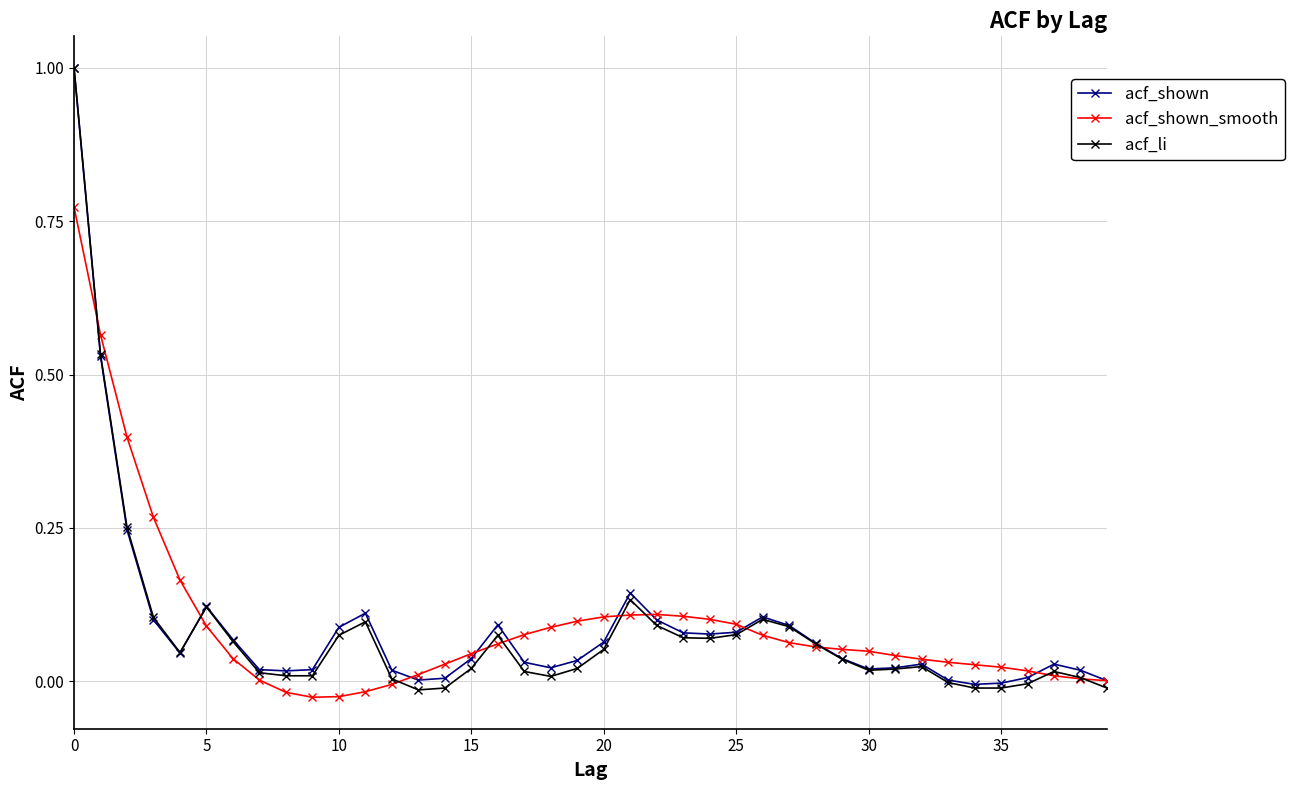

Count the number of data series in this chart.

3